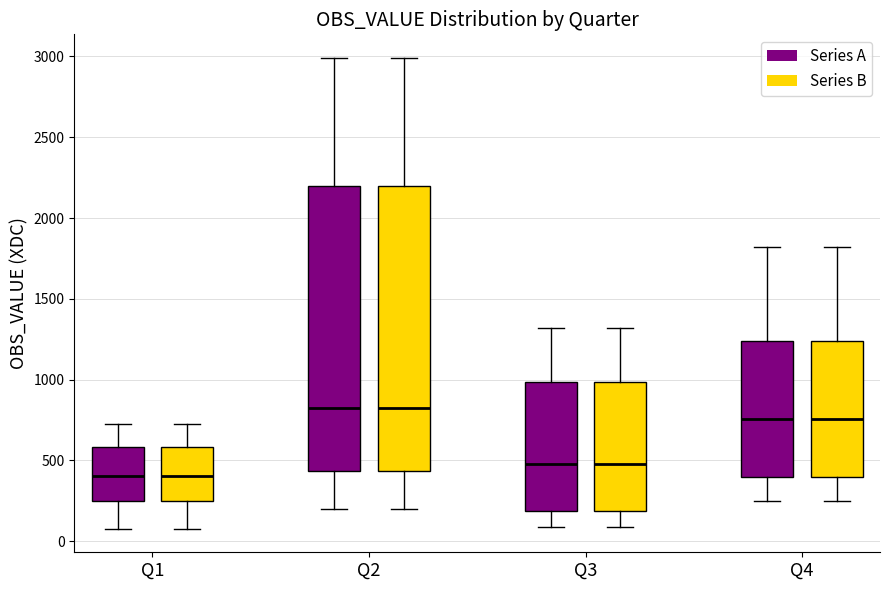

Where is the upper edge of the box for Q2 (Series A) on the y-axis? The values are not printed on the chart, so give them approximately, as read against the axis.

2200